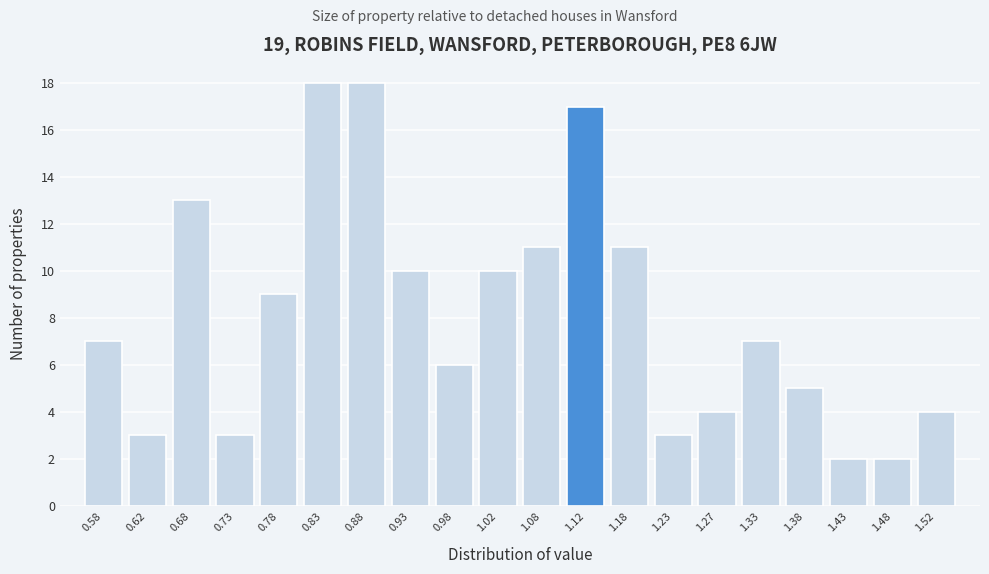

Reading left to right, list every bar in this chart as the range it spans on the x-axis followed by its height. The values are not printed on the chart, so give them approximately, as read against the axis.

0.55 to 0.60: 7
0.60 to 0.65: 3
0.65 to 0.70: 13
0.70 to 0.75: 3
0.75 to 0.80: 9
0.80 to 0.85: 18
0.85 to 0.90: 18
0.90 to 0.95: 10
0.95 to 1.00: 6
1.00 to 1.05: 10
1.05 to 1.10: 11
1.10 to 1.15: 17
1.15 to 1.20: 11
1.20 to 1.25: 3
1.25 to 1.30: 4
1.30 to 1.35: 7
1.35 to 1.40: 5
1.40 to 1.45: 2
1.45 to 1.50: 2
1.50 to 1.55: 4